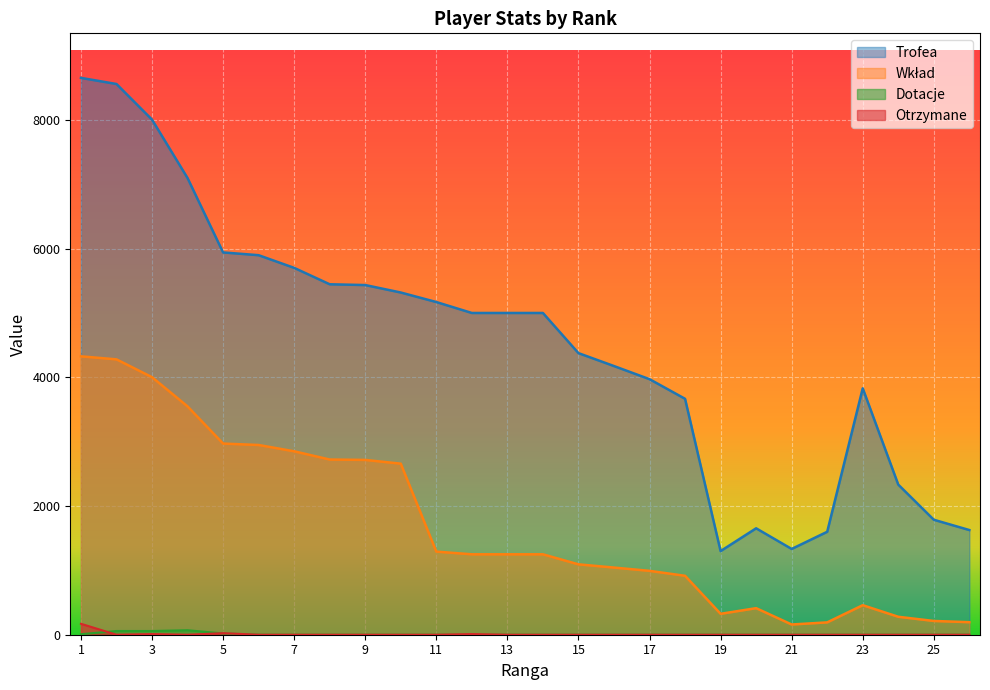

Between 18 and 26, which series saw the biggest shift?

Trofea